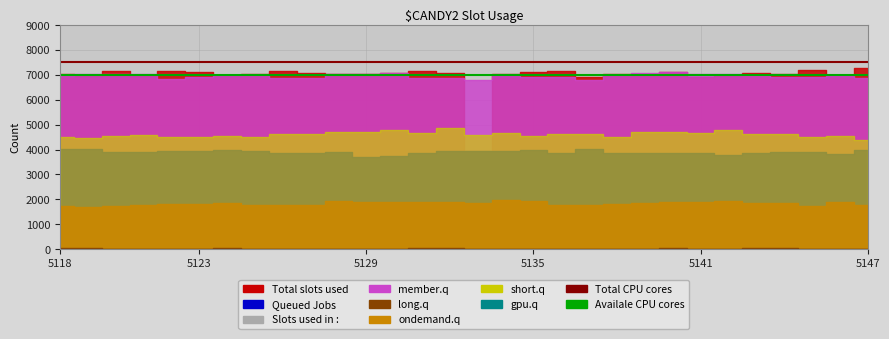

Which category has the lowest value in the Total CPU cores series?

5118